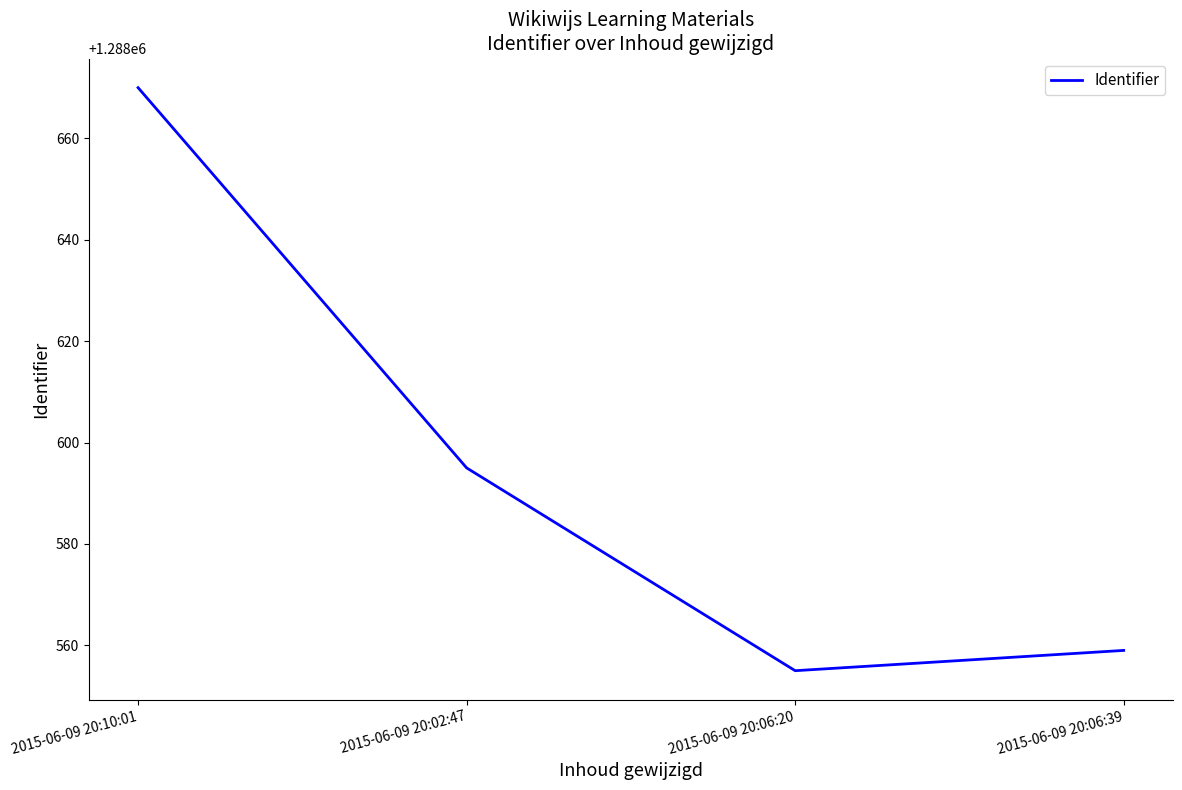

What is the average value?

1288595